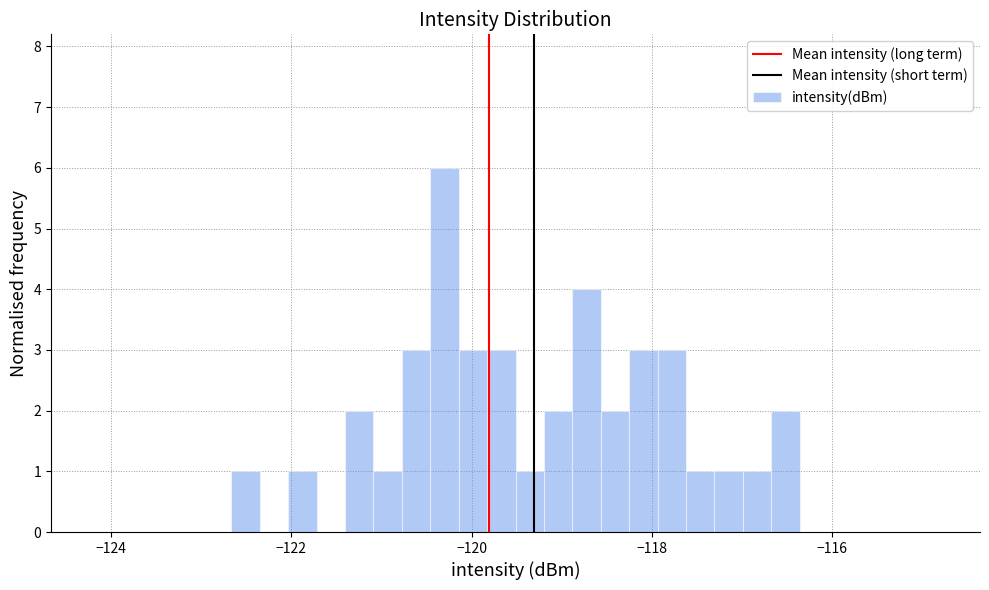

Read against the x-axis, roughly where is the centre of the tallest bar?

-120.4